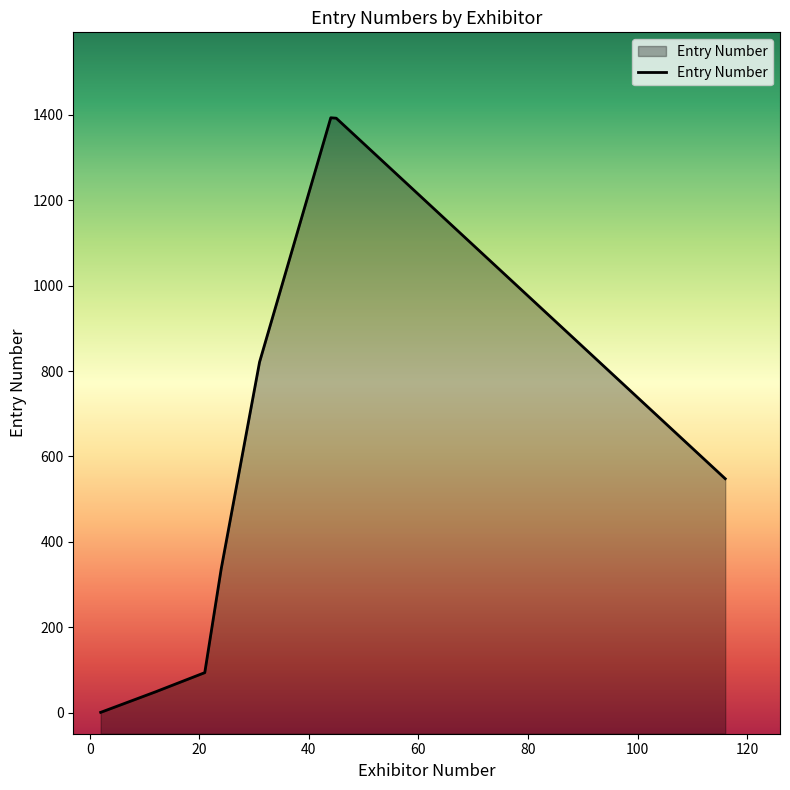

True or false: the data has more than 0 interior local peaks.

True